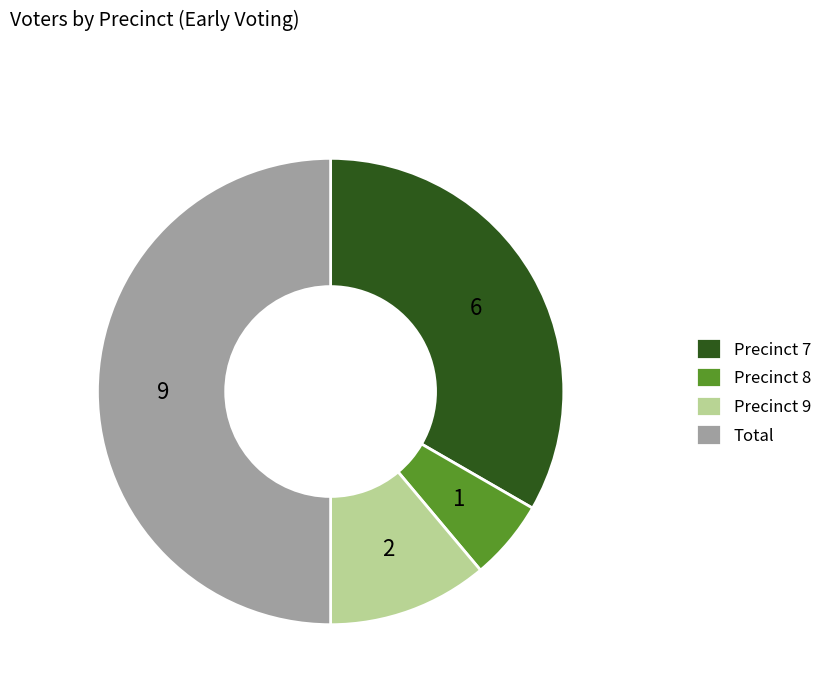

Which has a higher value, Precinct 7 or Precinct 9?

Precinct 7